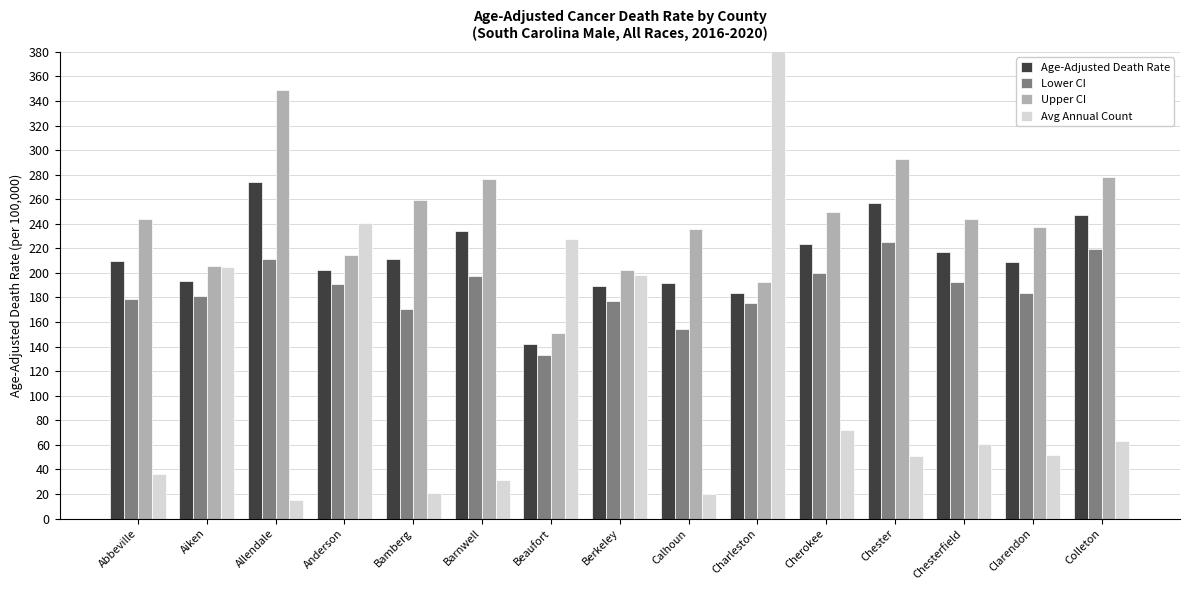

What is the difference between the maximum and minimum values in the Avg Annual Count series?

386.0